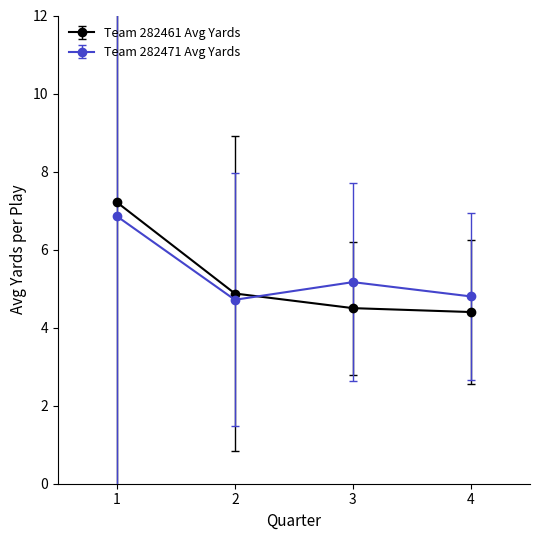

How many interior local valleys does the Team 282471 Avg Yards series have?

1